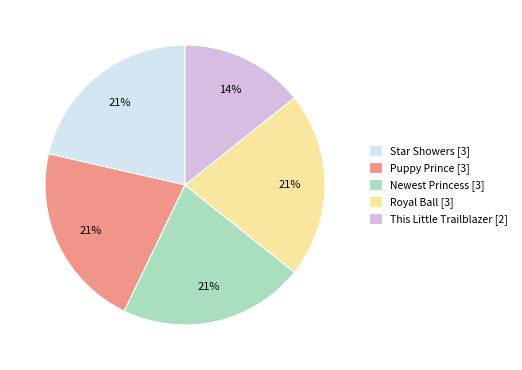

Is Star Showers [3] the majority of the pie?

No